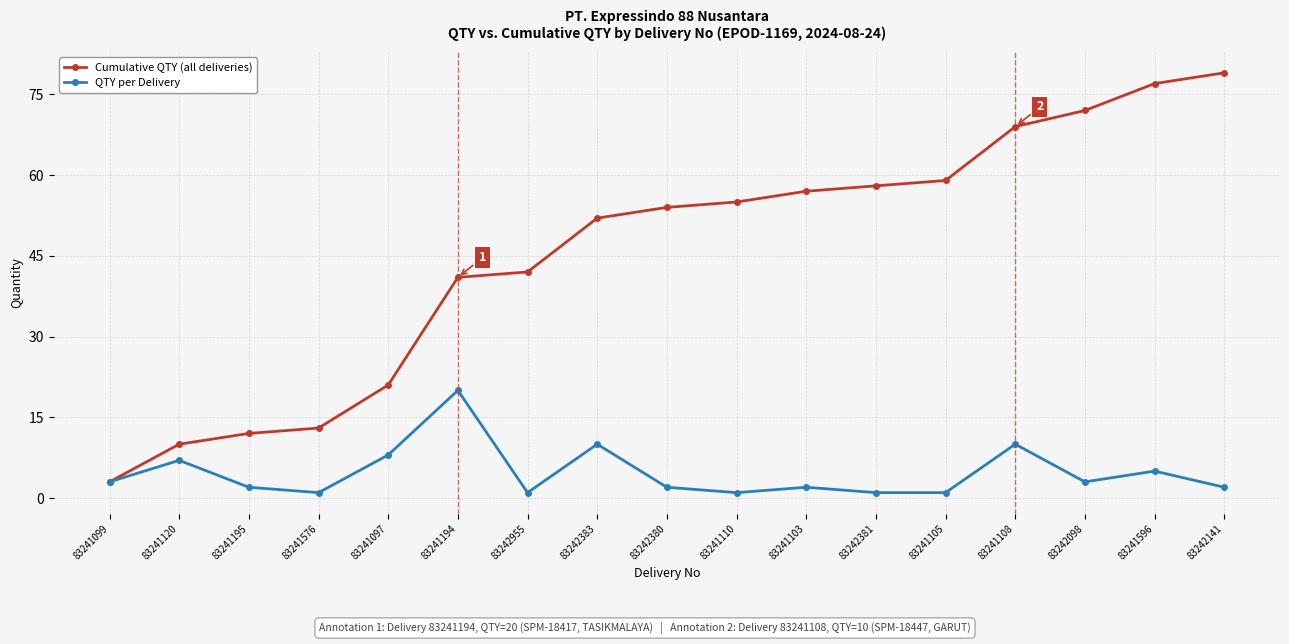

What is the spread (max minus min) of values at 83241596?

72